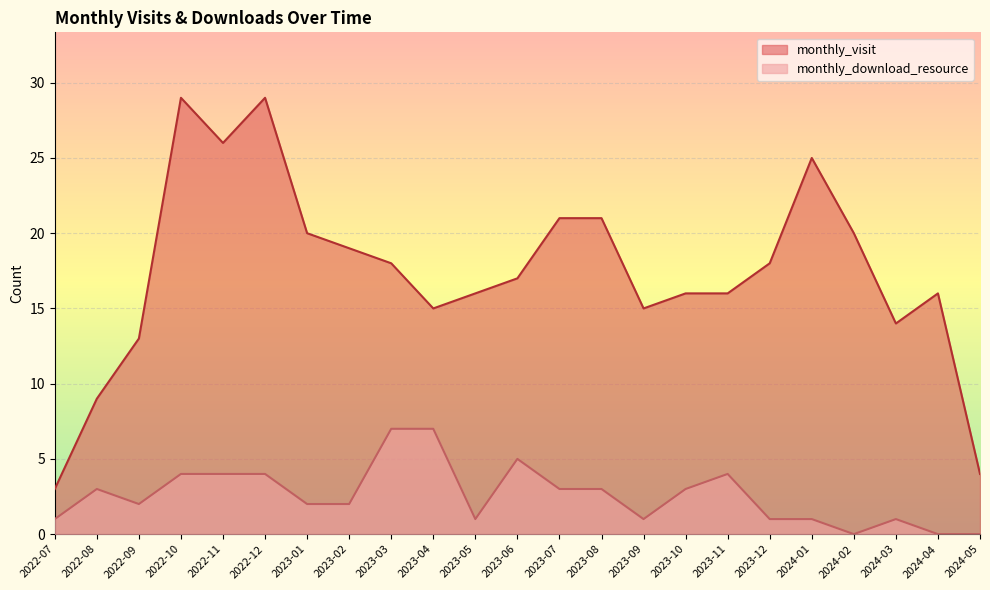

Where does the monthly_download_resource series first go above 2?

2022-08